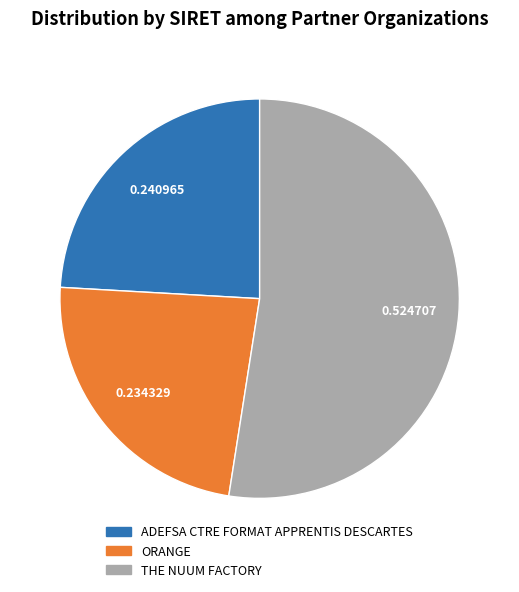

Is the sum of ORANGE and ADEFSA CTRE FORMAT APPRENTIS DESCARTES greater than half?

No